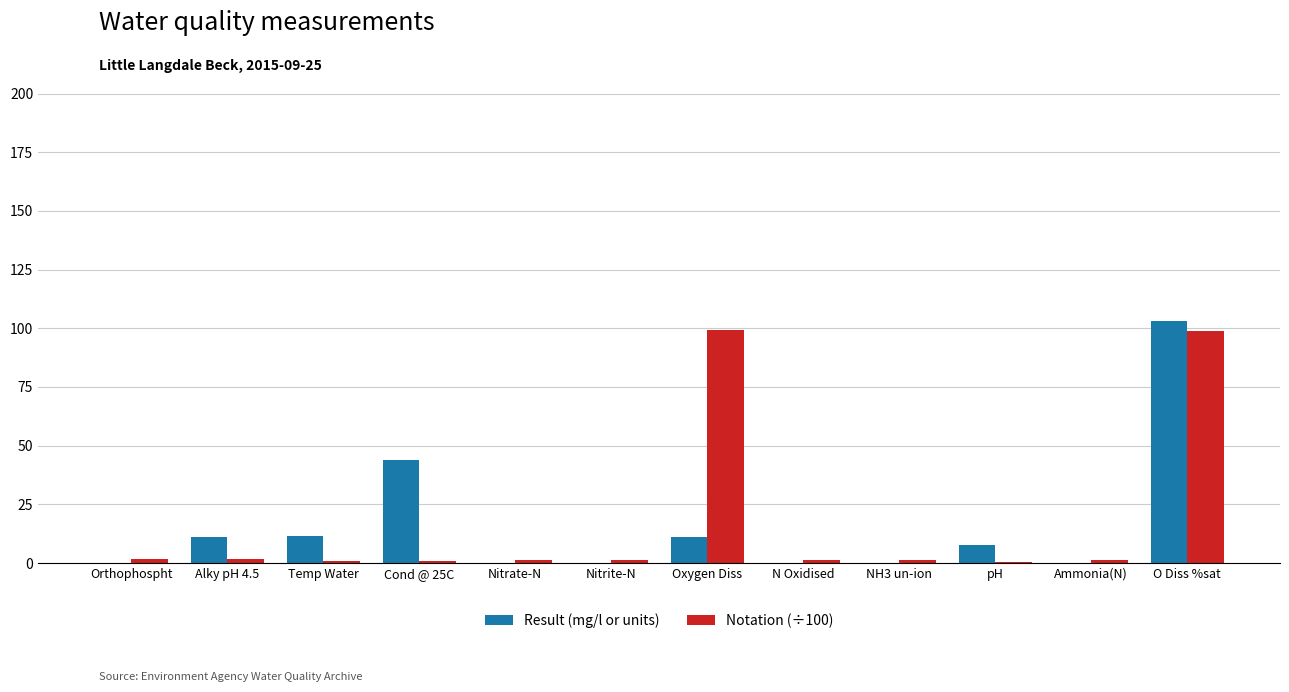

Between NH3 un-ion and O Diss %sat, which series saw the biggest shift?

Result (mg/l or units)